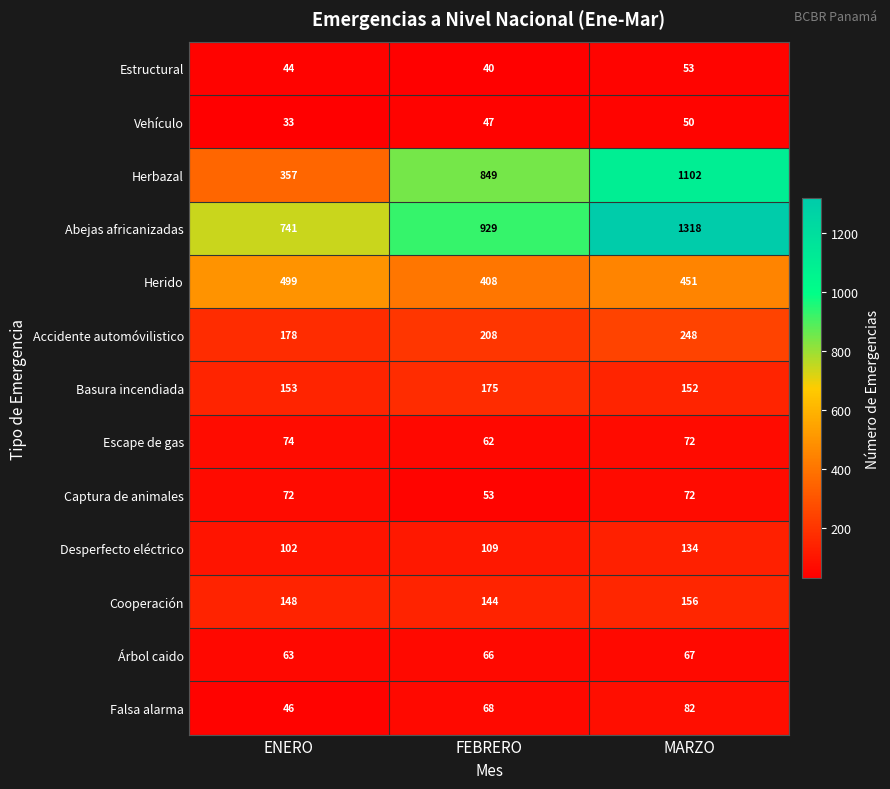

Is it true that Escape de gas equals 74 at ENERO?

True